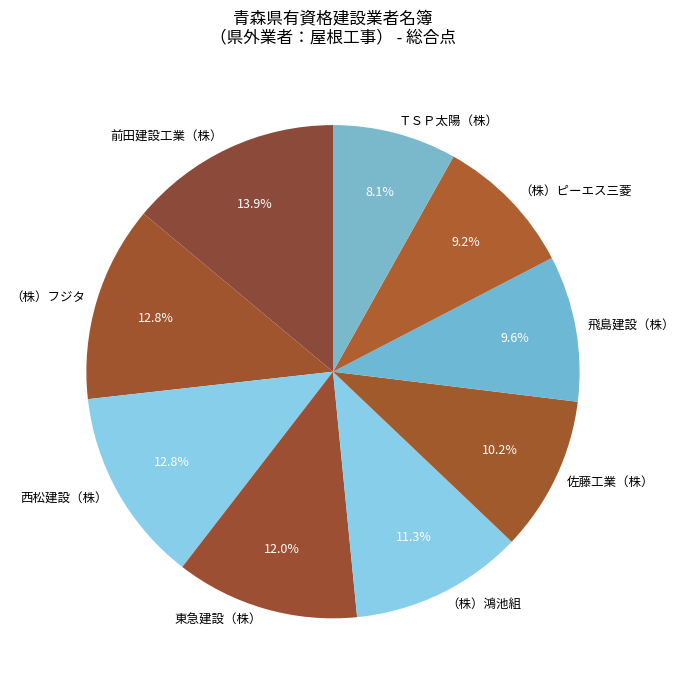

To the nearest percent, what is the combined percentage of 佐藤工業（株） and 飛島建設（株）?

20%